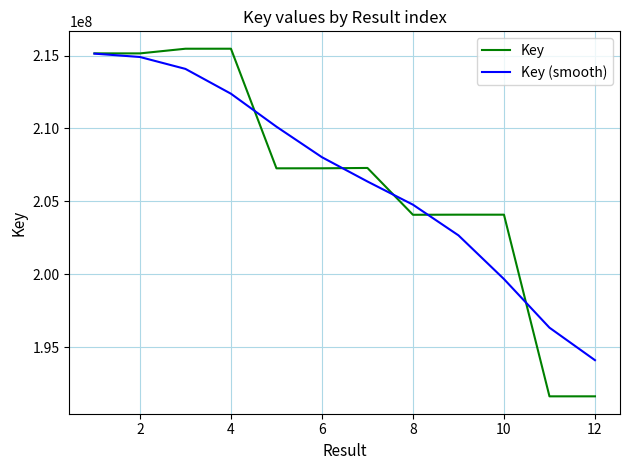

What is the minimum value for Key (smooth)?

194096531.7